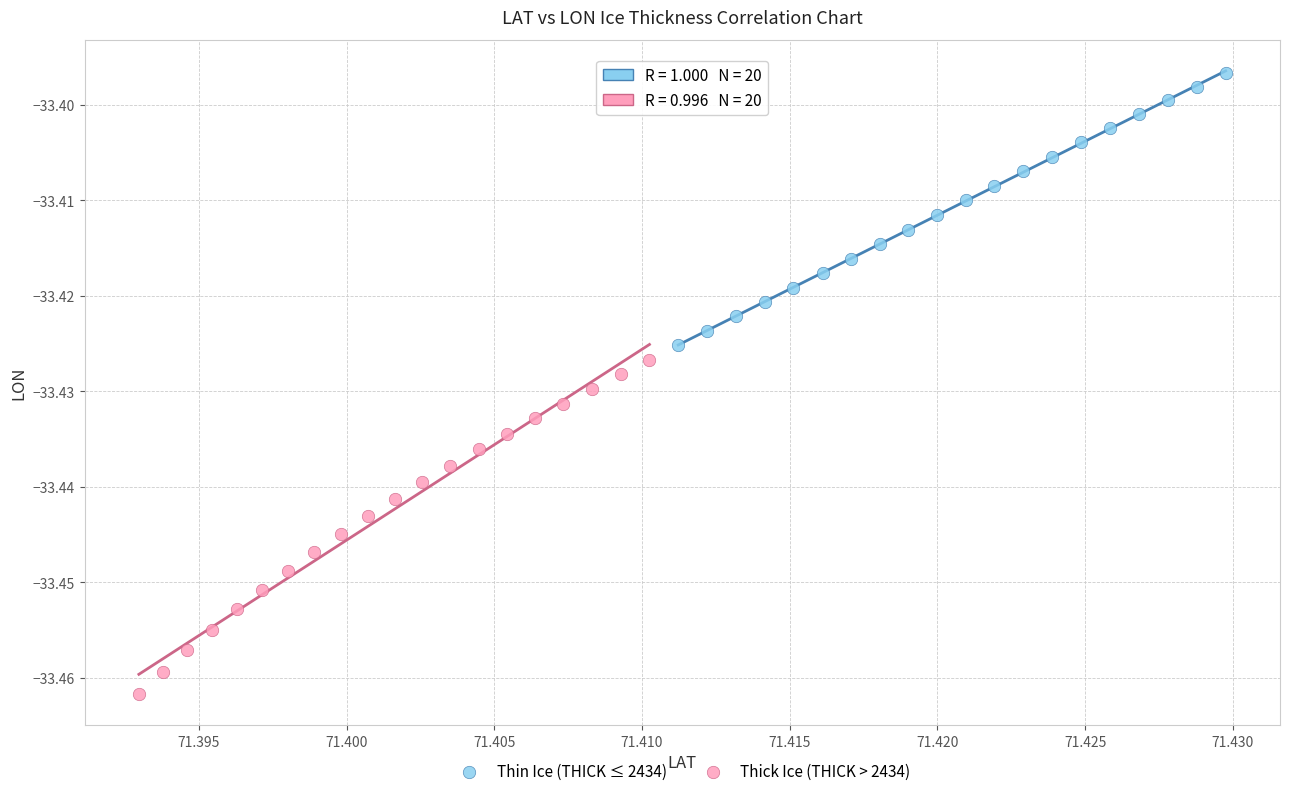

Which series contains the highest Y value?

Thin Ice (THICK ≤ 2434)